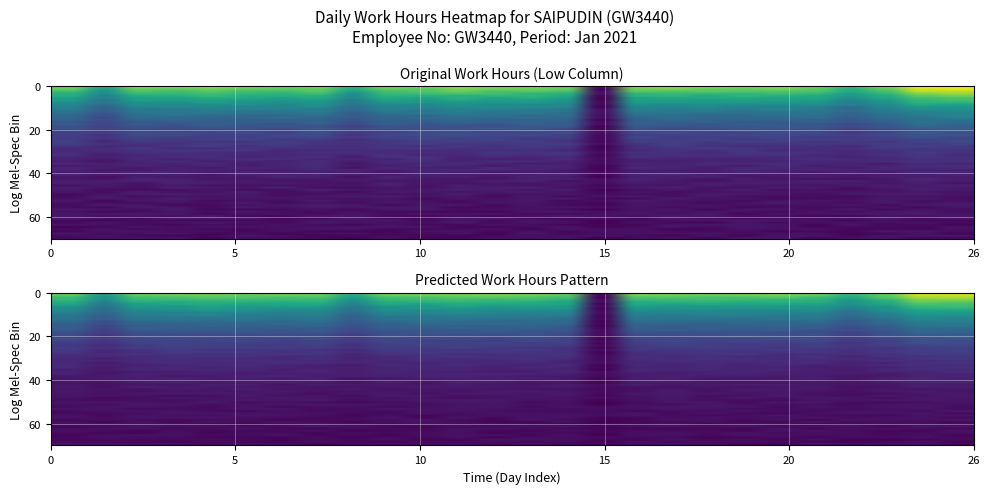

List the series in order of their peak value, lowest first.

16, 2, 9, 23, 1, 15, 22, 7, 4, 3, 11, 6, 24, 21, 10, 17, 20, 19, 14, 8, 18, 13, 5, 12, 25, 26